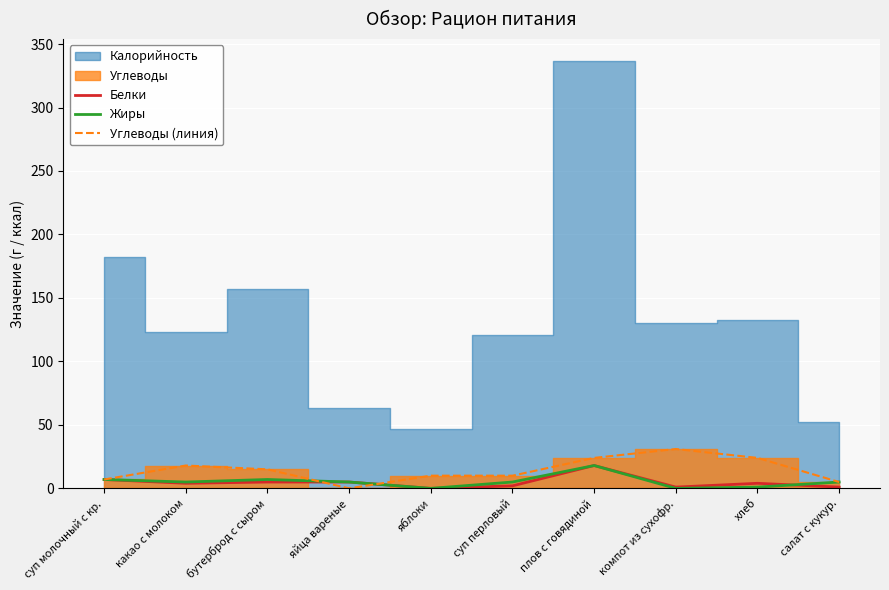

At which category is the sum across all series the highest?

плов с говядиной